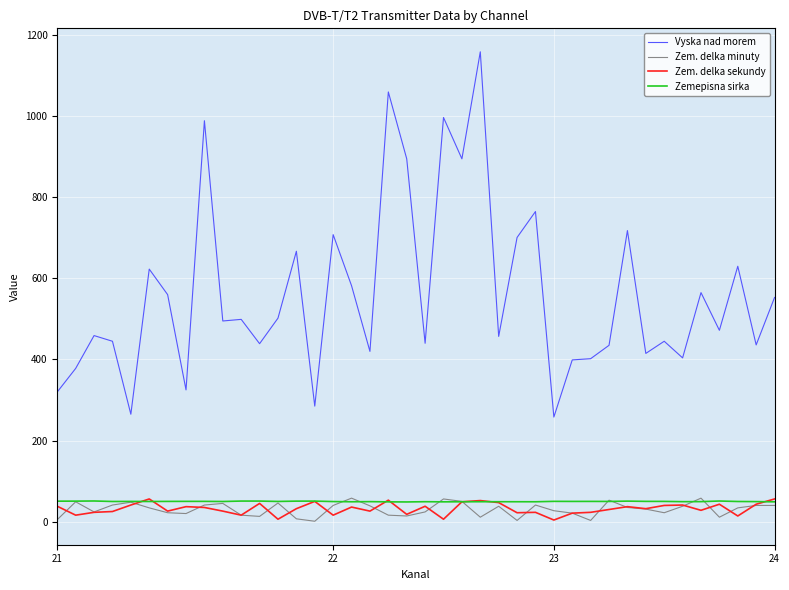

What is the greatest value displayed?

1159.0